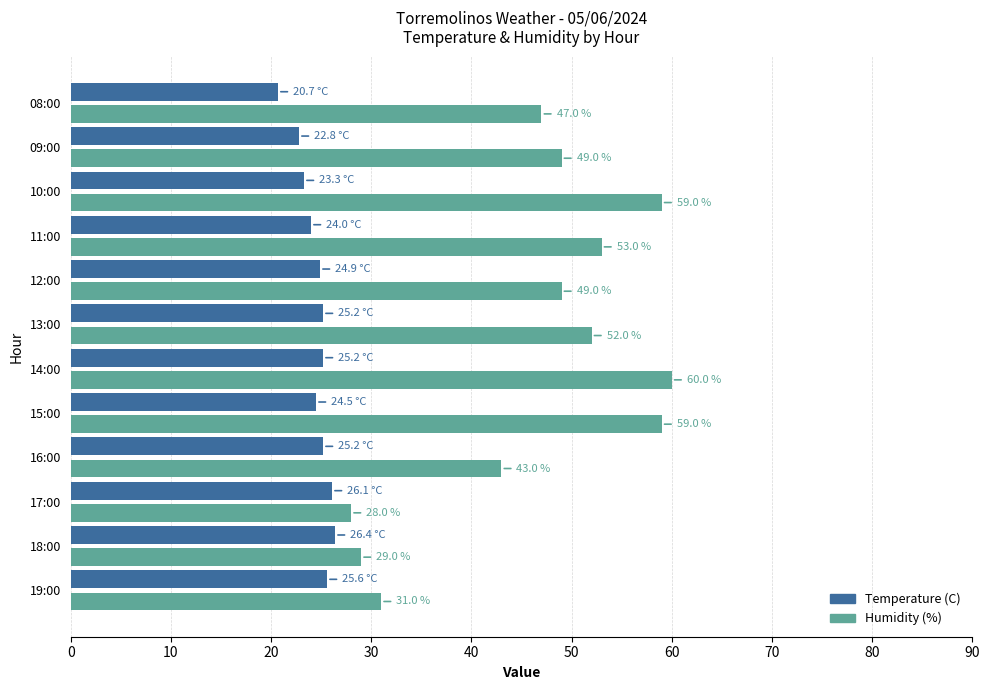

Which series has the largest total across all categories?

Humidity (%)